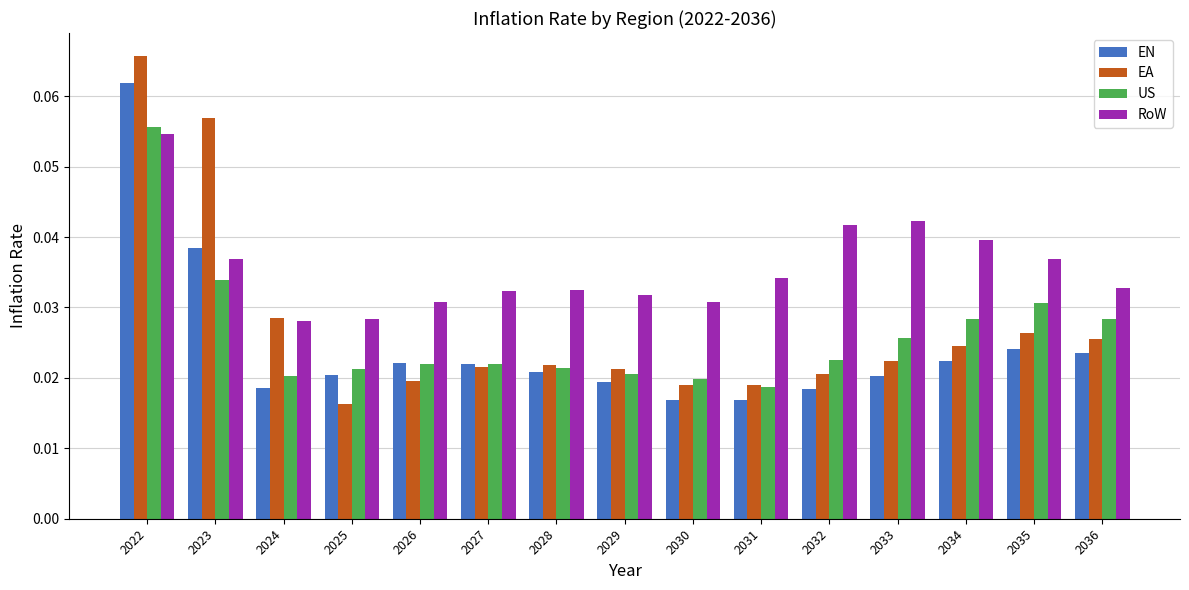

Count the EA values in the range 0 to 1.

15